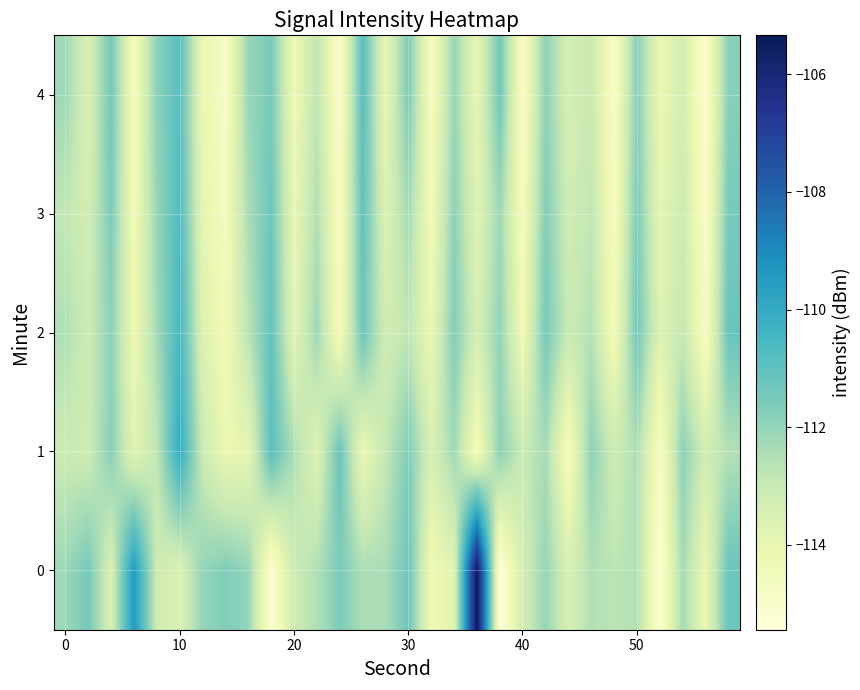

Count the number of data series in this chart.

5